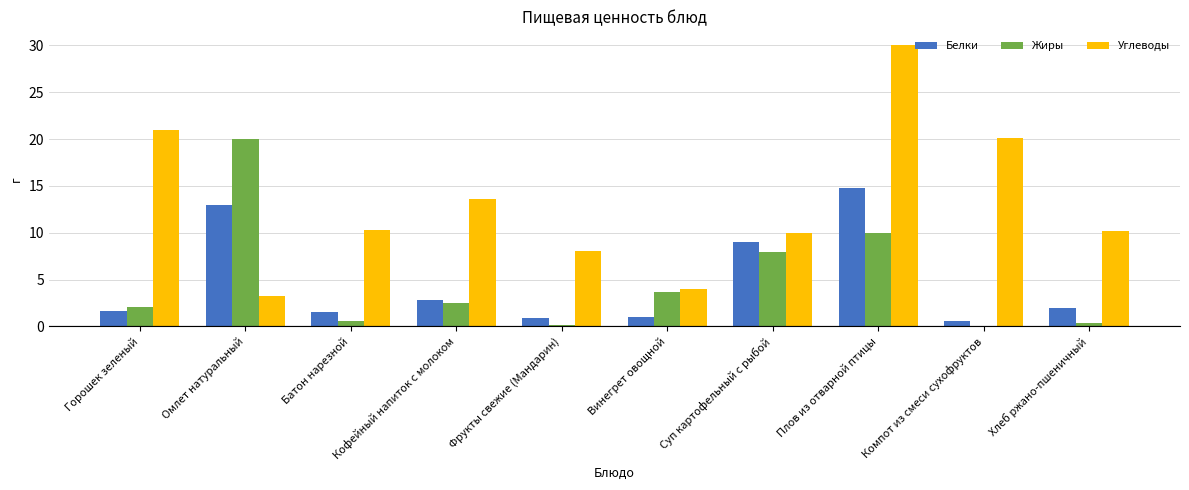

Count the number of data series in this chart.

3